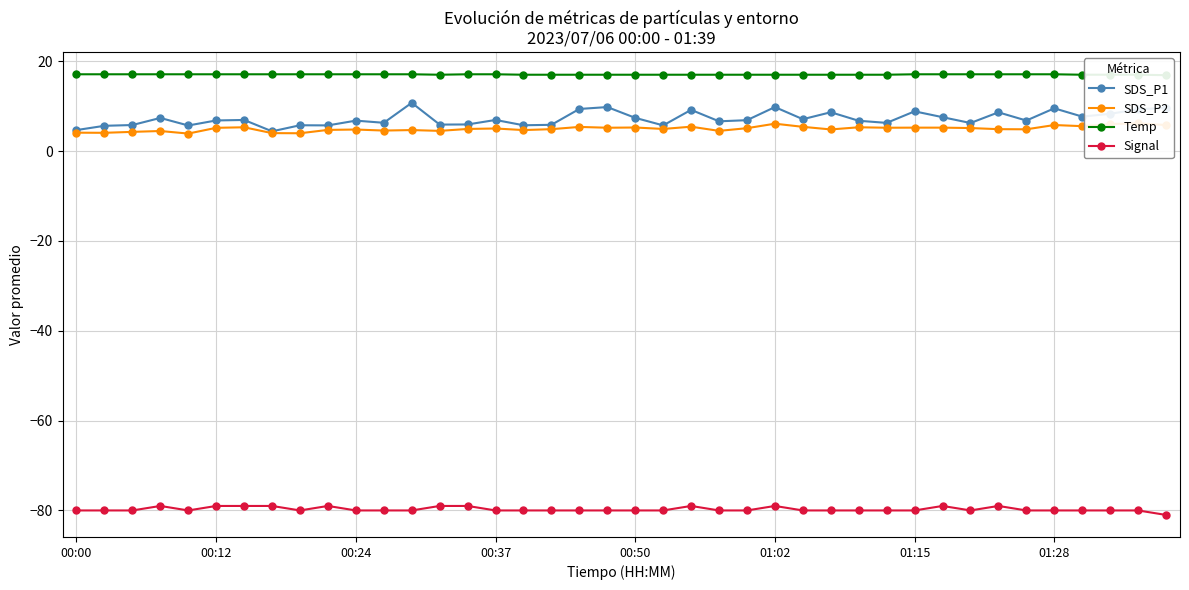

True or false: Temp has more than 1 interior local peaks.

False